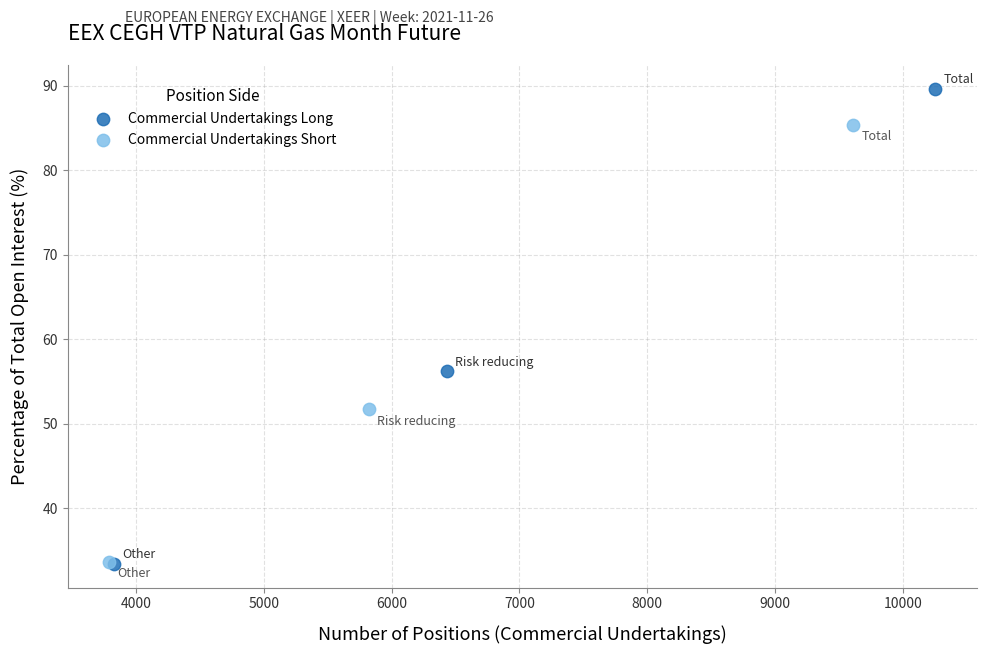

Which series reaches the maximum Y coordinate?

Commercial Undertakings Long